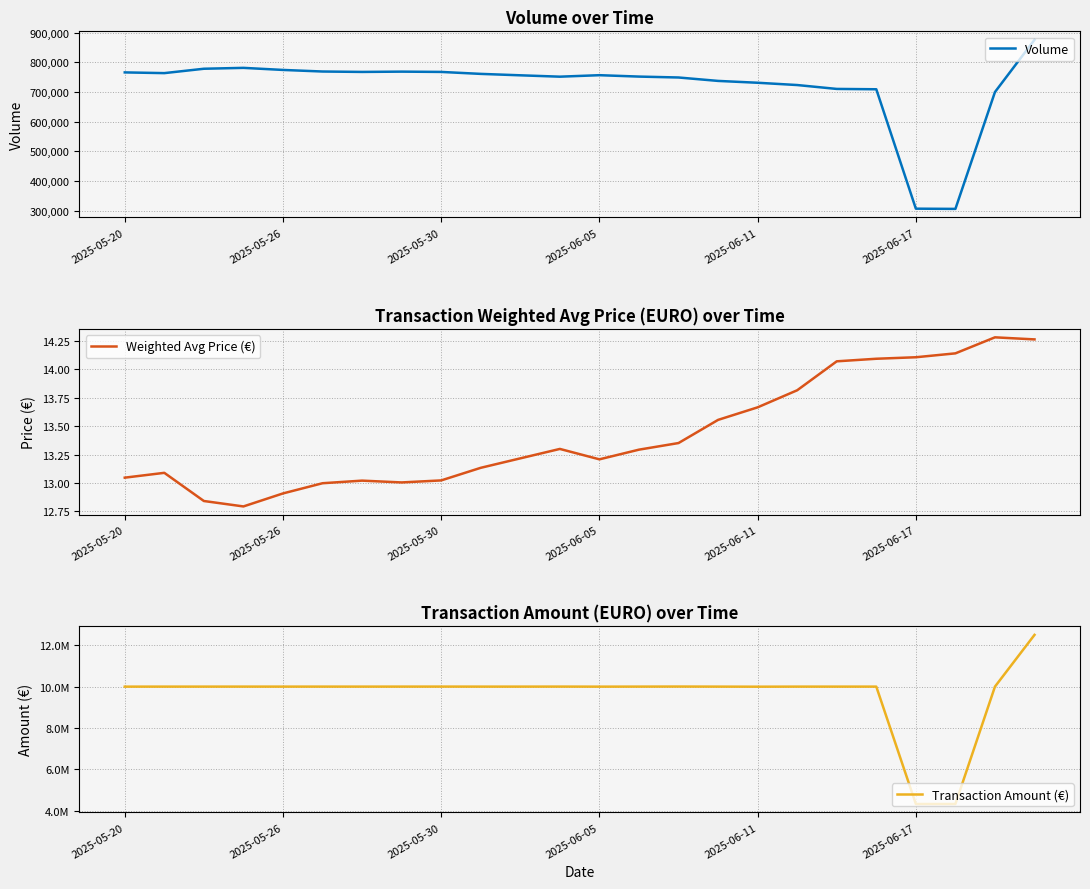

True or false: Weighted Avg Price (€) has more than 0 interior local peaks.

True